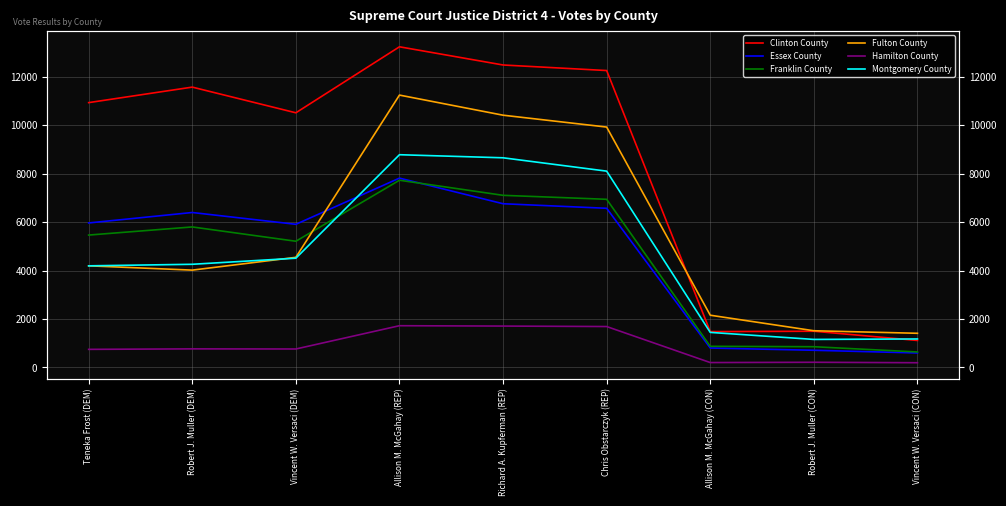

What is the spread (max minus min) of values at Teneka Frost (DEM)?

10183